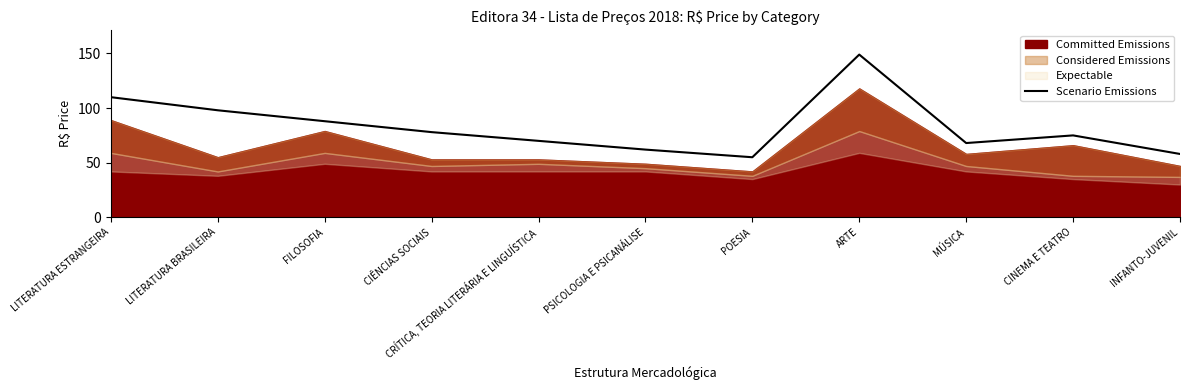

At which category does the chart reach its peak across all series?

ARTE